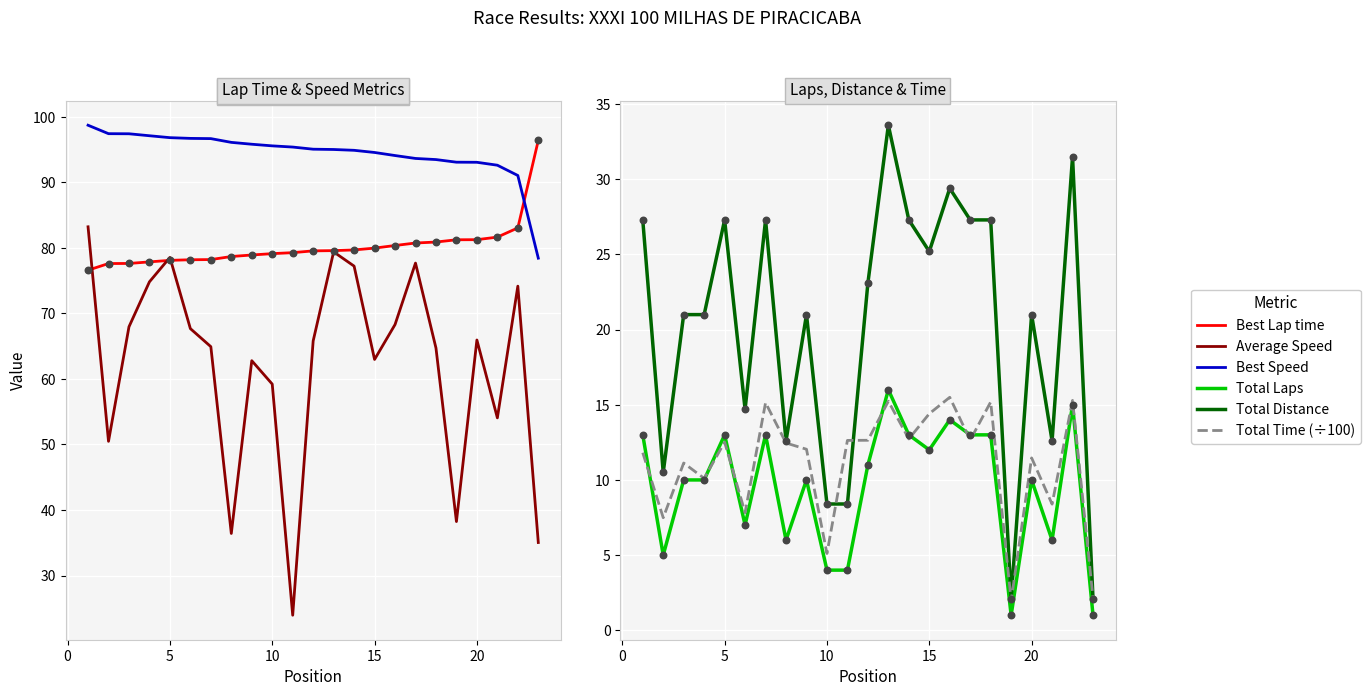

Which series has the widest spread of Y values?

Average Speed